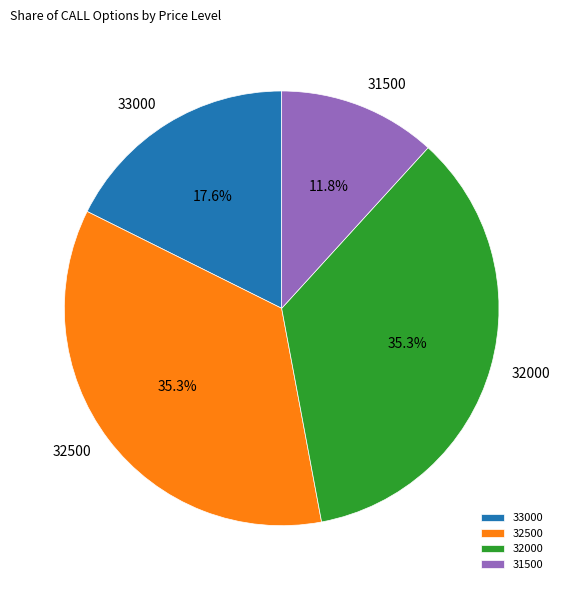

Combined, what portion of the pie is 31500 and 33000?

29.4%